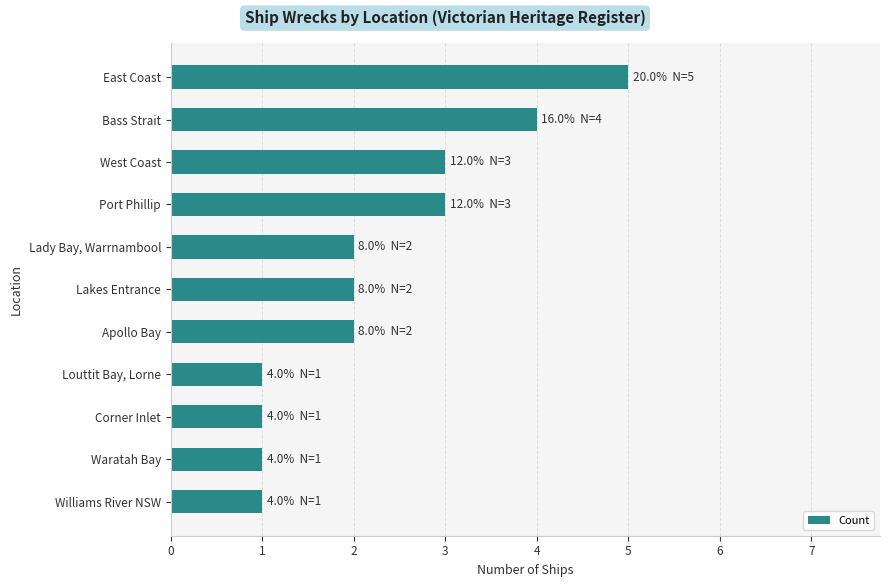

What value does the data have at Bass Strait?

4